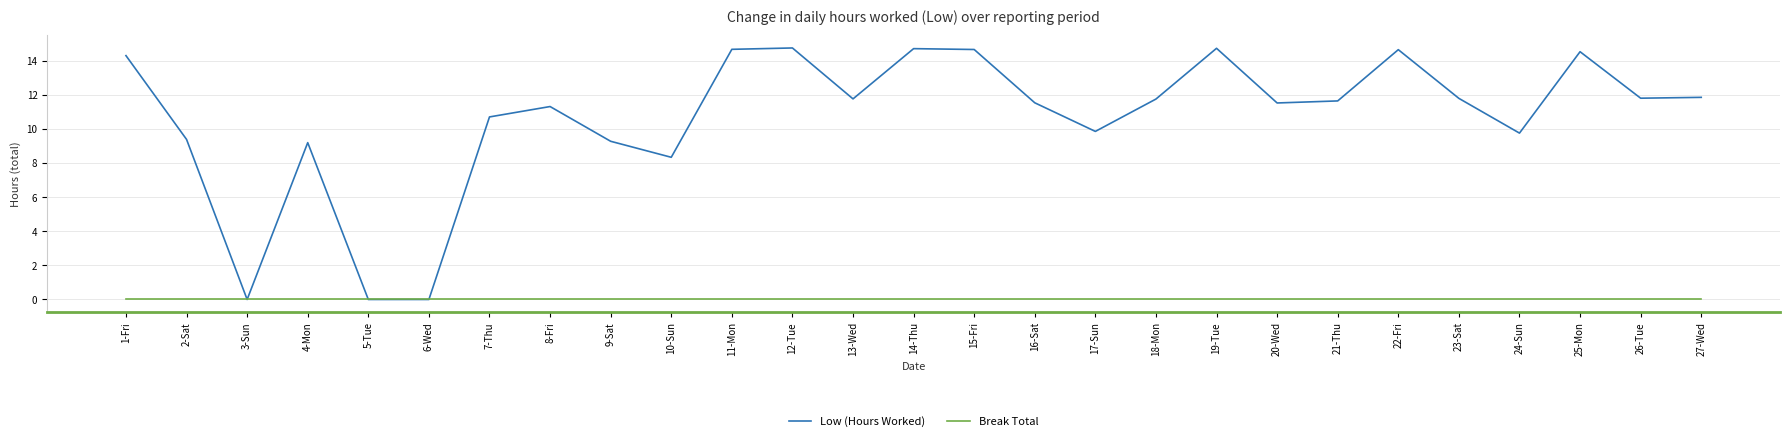

What is the spread (max minus min) of values at 18-Mon?

11.8